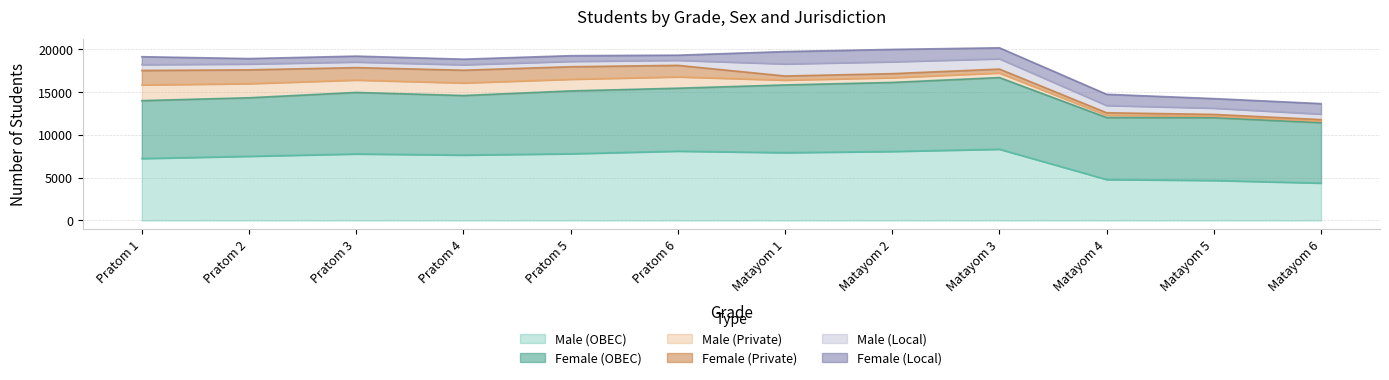

What is the sum of the Female (Local) values at Matayom 1 and Matayom 6?

2657